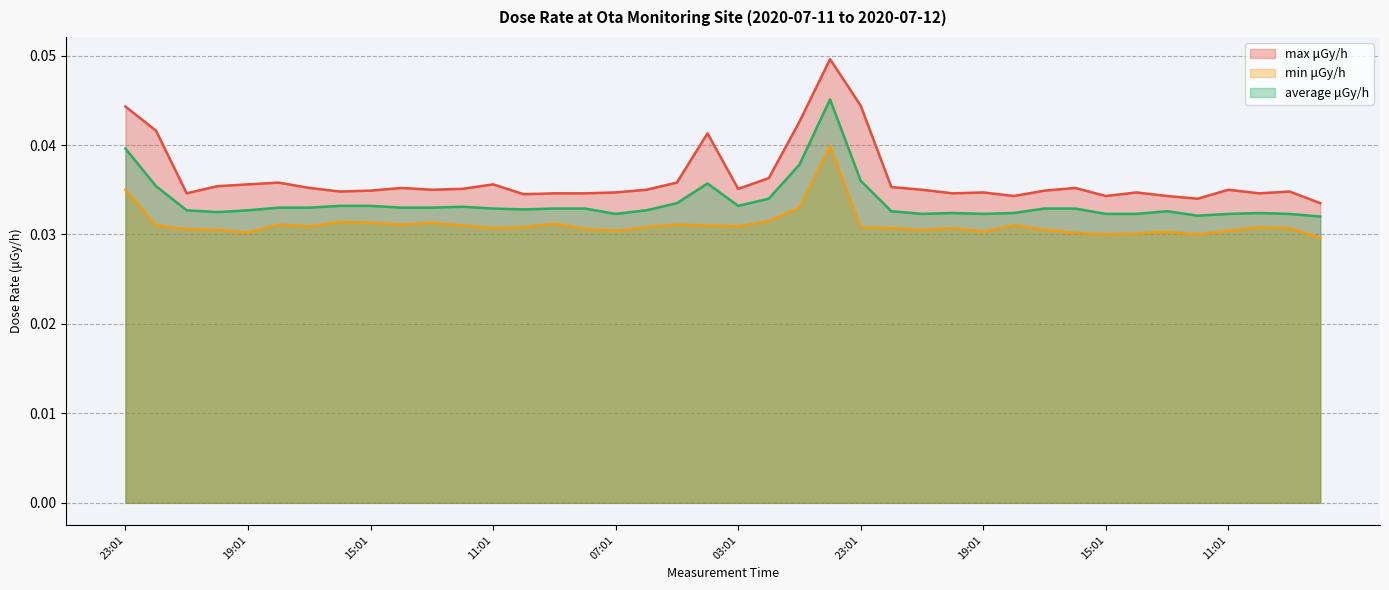

Reading right to left, extract all data points from this chart.

max μGy/h: 08:01=0.0	09:01=0.0	10:01=0.0	11:01=0.0	12:01=0.0	13:01=0.0	14:01=0.0	15:01=0.0	16:01=0.0	17:01=0.0	18:01=0.0	19:01=0.0	20:01=0.0	21:01=0.0	22:01=0.0	23:01=0.0	00:01=0.0	01:01=0.0	02:01=0.0	03:01=0.0	04:01=0.0	05:01=0.0	06:01=0.0	07:01=0.0	08:01=0.0	09:01=0.0	10:01=0.0	11:01=0.0	12:01=0.0	13:01=0.0	14:01=0.0	15:01=0.0	16:01=0.0	17:01=0.0	18:01=0.0	19:01=0.0	20:01=0.0	21:01=0.0	22:01=0.0	23:01=0.0
min μGy/h: 08:01=0.0	09:01=0.0	10:01=0.0	11:01=0.0	12:01=0.0	13:01=0.0	14:01=0.0	15:01=0.0	16:01=0.0	17:01=0.0	18:01=0.0	19:01=0.0	20:01=0.0	21:01=0.0	22:01=0.0	23:01=0.0	00:01=0.0	01:01=0.0	02:01=0.0	03:01=0.0	04:01=0.0	05:01=0.0	06:01=0.0	07:01=0.0	08:01=0.0	09:01=0.0	10:01=0.0	11:01=0.0	12:01=0.0	13:01=0.0	14:01=0.0	15:01=0.0	16:01=0.0	17:01=0.0	18:01=0.0	19:01=0.0	20:01=0.0	21:01=0.0	22:01=0.0	23:01=0.0
average μGy/h: 08:01=0.0	09:01=0.0	10:01=0.0	11:01=0.0	12:01=0.0	13:01=0.0	14:01=0.0	15:01=0.0	16:01=0.0	17:01=0.0	18:01=0.0	19:01=0.0	20:01=0.0	21:01=0.0	22:01=0.0	23:01=0.0	00:01=0.0	01:01=0.0	02:01=0.0	03:01=0.0	04:01=0.0	05:01=0.0	06:01=0.0	07:01=0.0	08:01=0.0	09:01=0.0	10:01=0.0	11:01=0.0	12:01=0.0	13:01=0.0	14:01=0.0	15:01=0.0	16:01=0.0	17:01=0.0	18:01=0.0	19:01=0.0	20:01=0.0	21:01=0.0	22:01=0.0	23:01=0.0